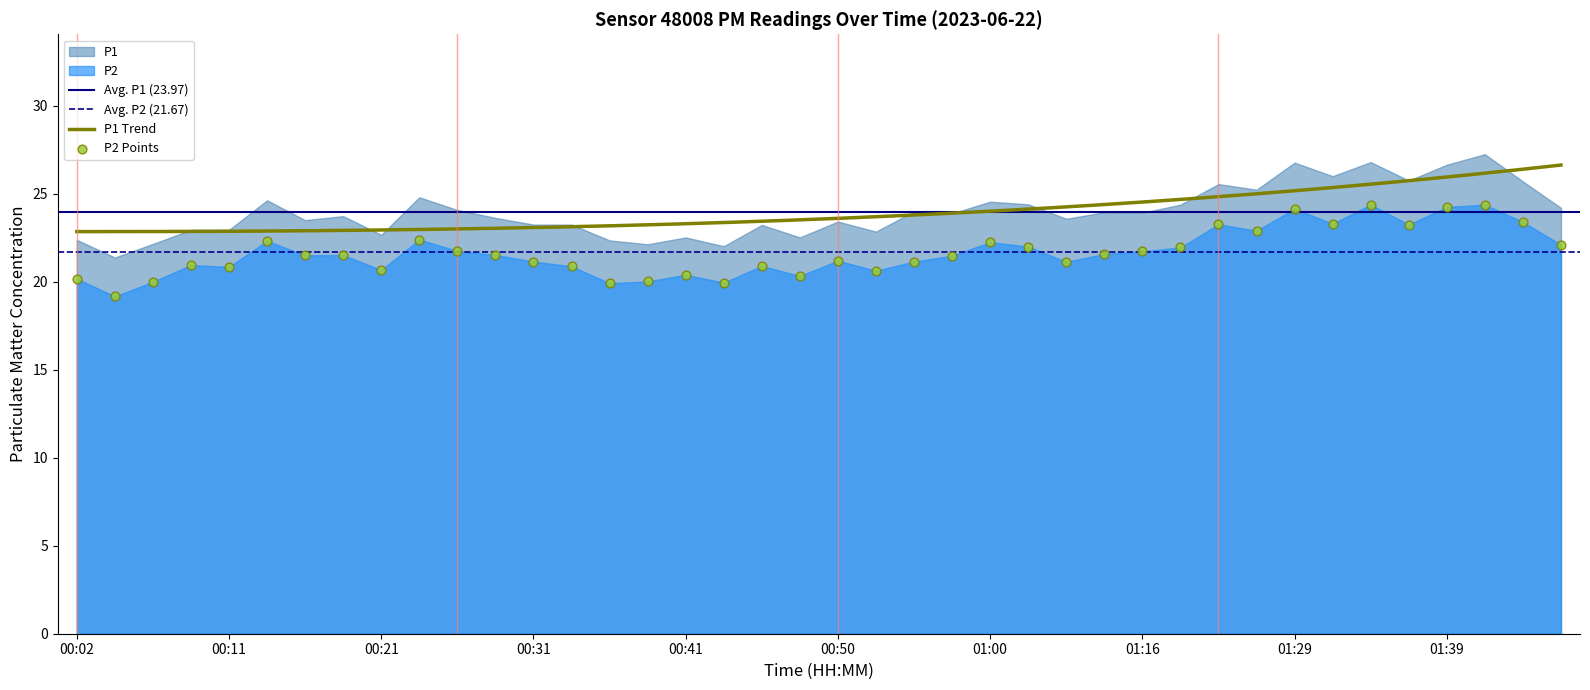

Which has a higher value, 00:41 or 00:31?

00:31